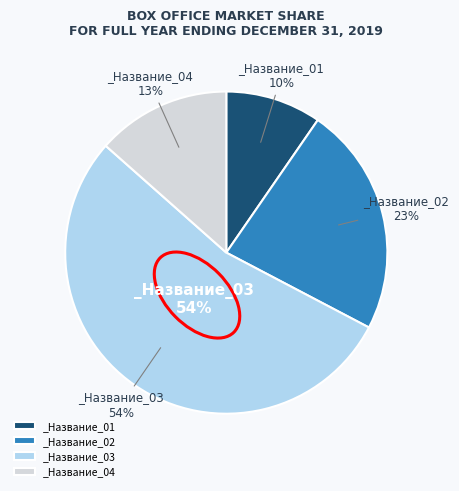

The _Название_03 slice represents 64% of the pie. True or false?

False